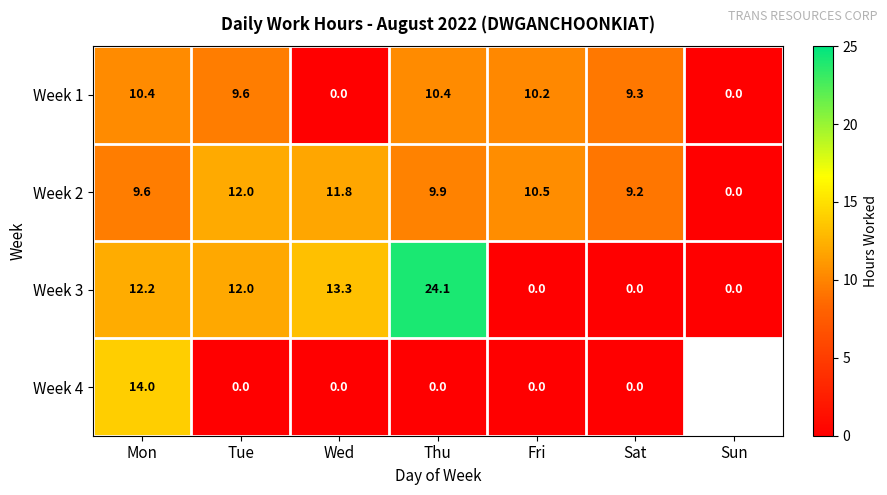

At which category is the sum across all series the highest?

Mon